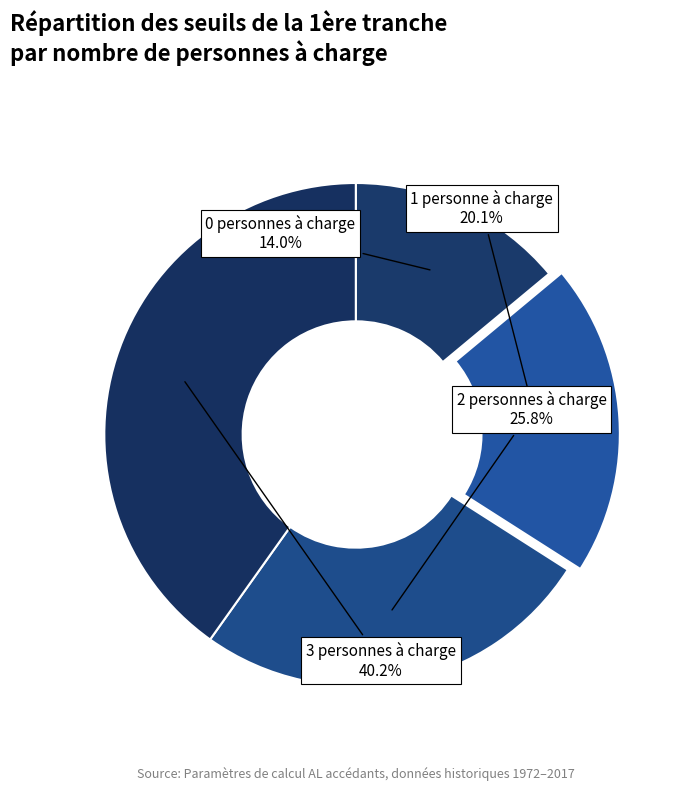

Approximately how many times larger is the value at 3 personnes à charge compared to 0 personnes à charge?

2.9